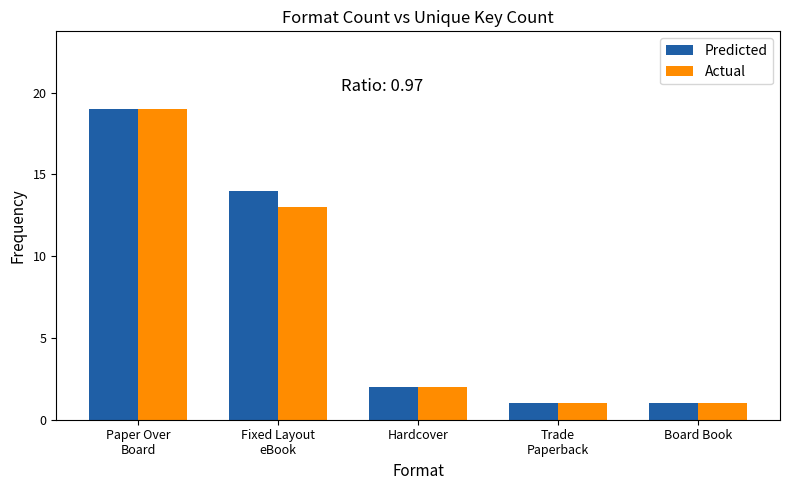

Reading left to right, transcribe all the data shown in this chart.

Predicted: Paper Over
Board=19	Fixed Layout
eBook=14	Hardcover=2	Trade
Paperback=1	Board Book=1
Actual: Paper Over
Board=19	Fixed Layout
eBook=13	Hardcover=2	Trade
Paperback=1	Board Book=1